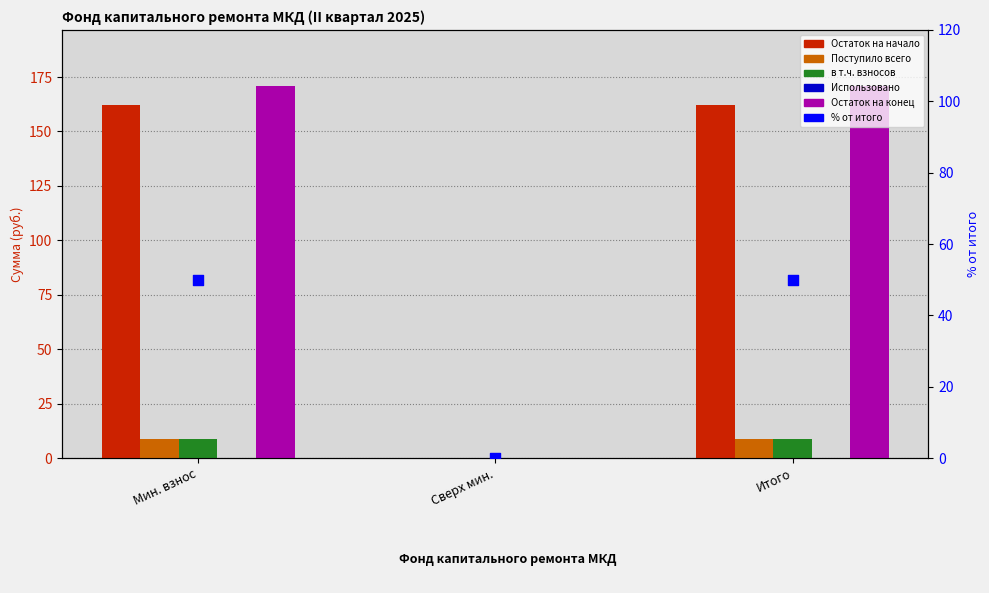

Which series contains the lowest Y value?

Остаток на начало